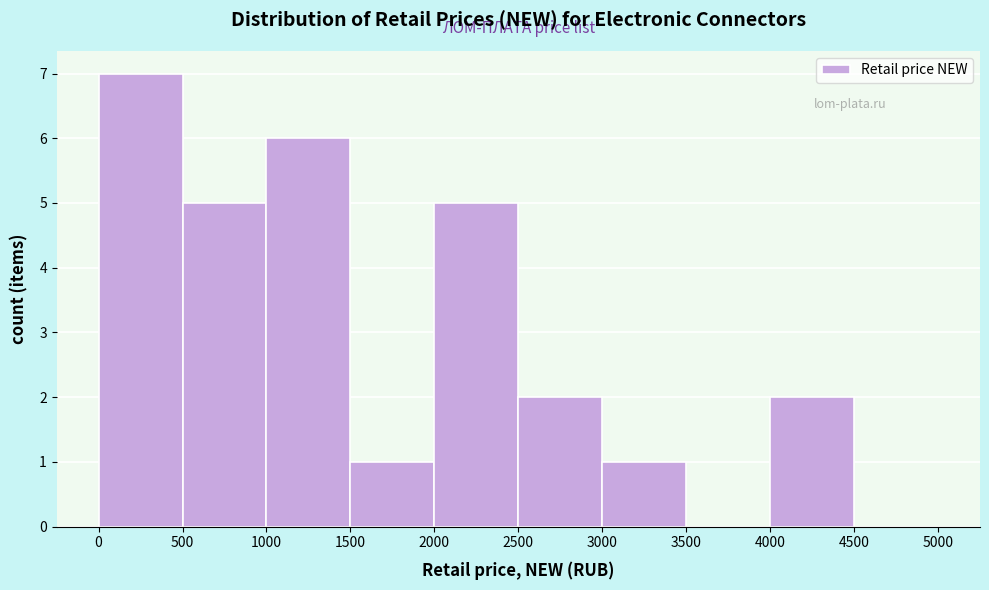

Reading left to right, list every bar in this chart as the range it spans on the x-axis followed by its height. The values are not printed on the chart, so give them approximately, as read against the axis.

0 to 500: 7
500 to 1000: 5
1000 to 1500: 6
1500 to 2000: 1
2000 to 2500: 5
2500 to 3000: 2
3000 to 3500: 1
3500 to 4000: 0
4000 to 4500: 2
4500 to 5000: 0